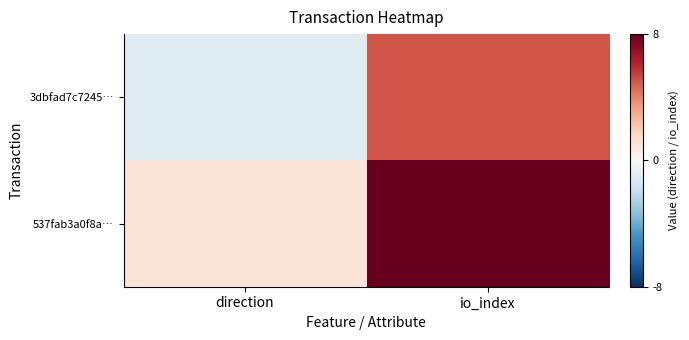

Reading right to left, extract all data points from this chart.

3dbfad7c7245…: io_index=5	direction=-1
537fab3a0f8a…: io_index=8	direction=1